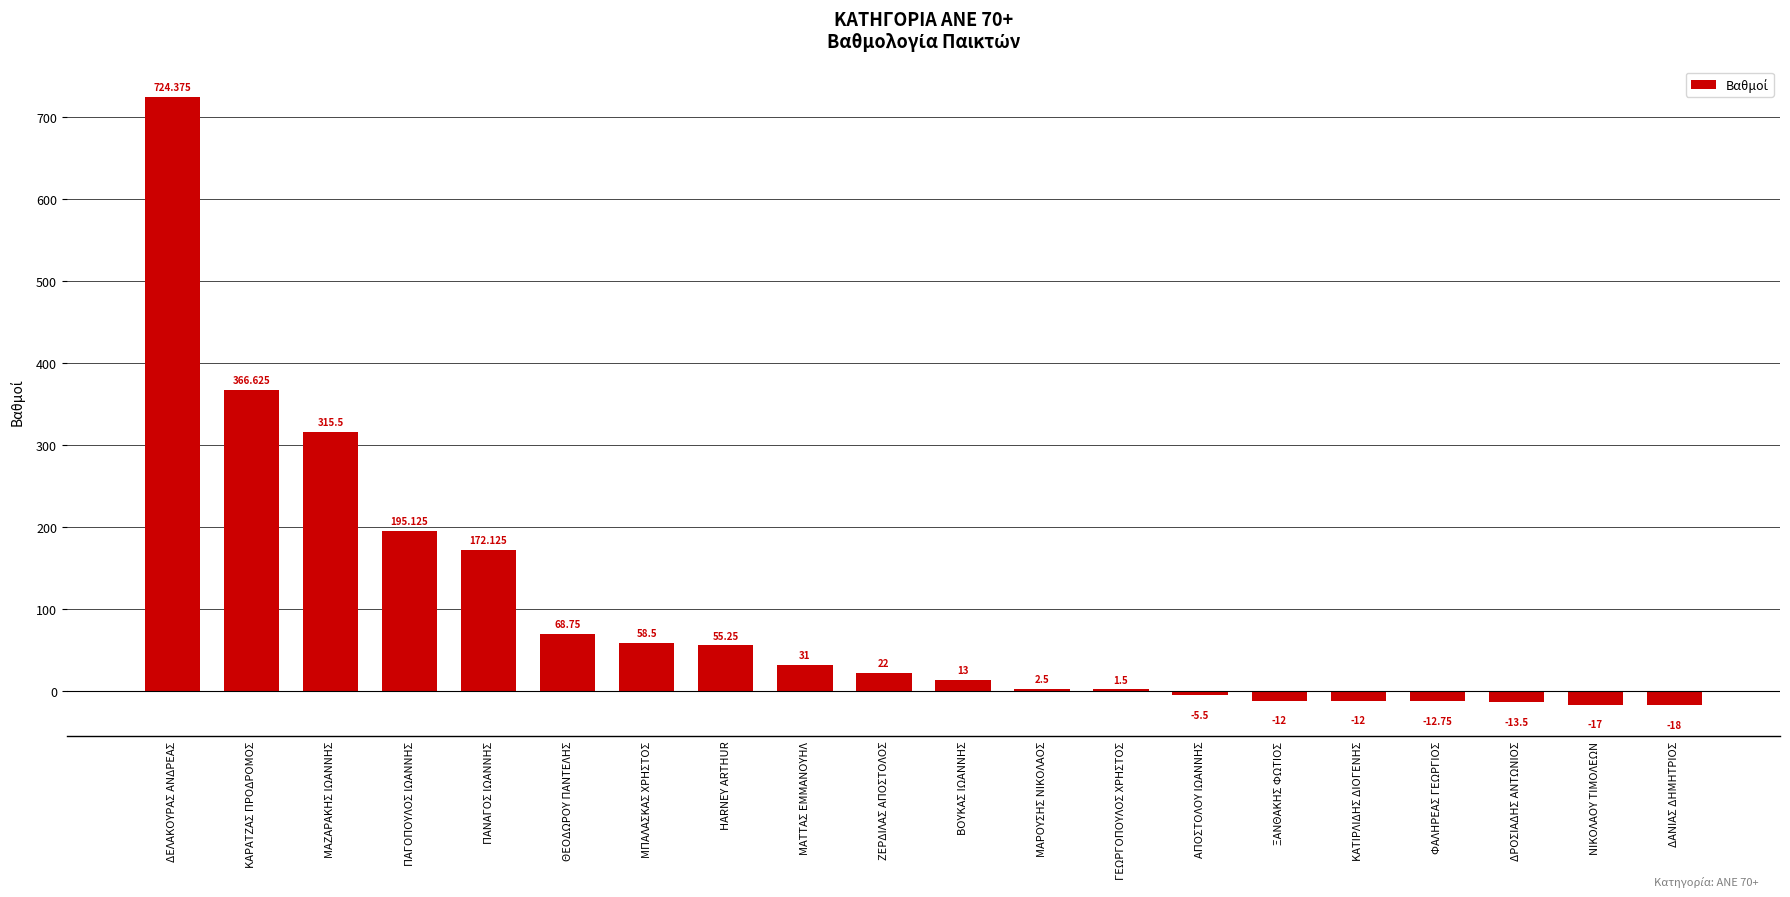

What is the approximate value at ΜΑΡΟΥΣΗΣ ΝΙΚΟΛΑΟΣ?

2.5